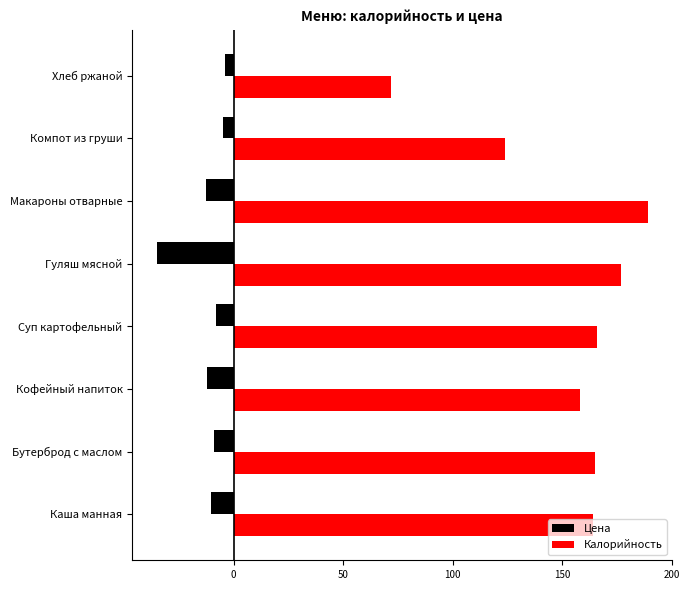

What is the approximate value of Цена at Кофейный напиток?

-12.0